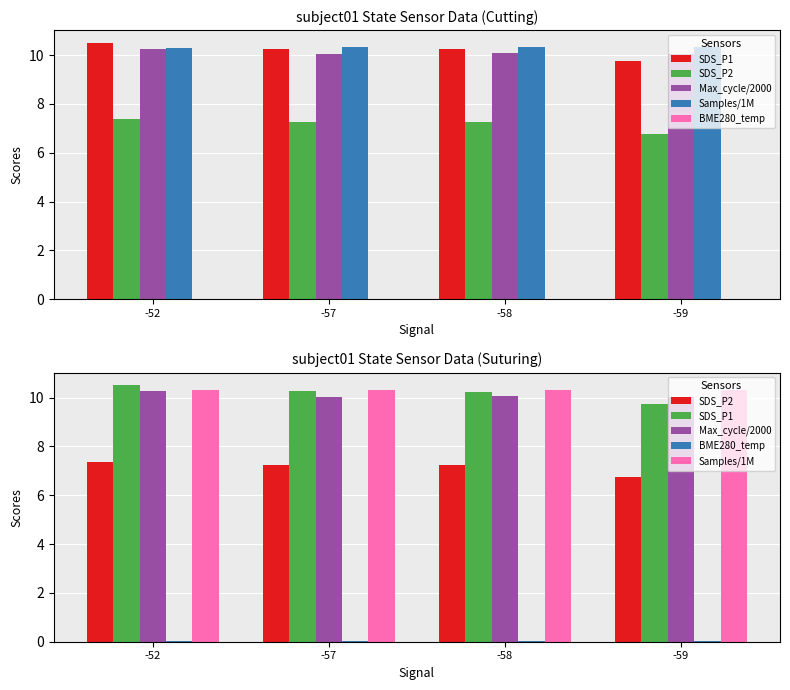

Where does the SDS_P2 series first go above 7?

-52